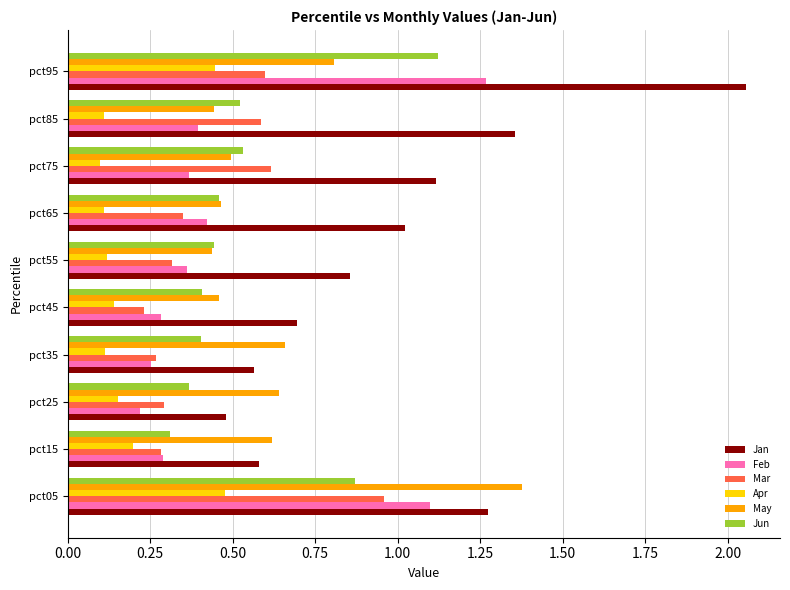

Which series has the largest total across all categories?

Jan